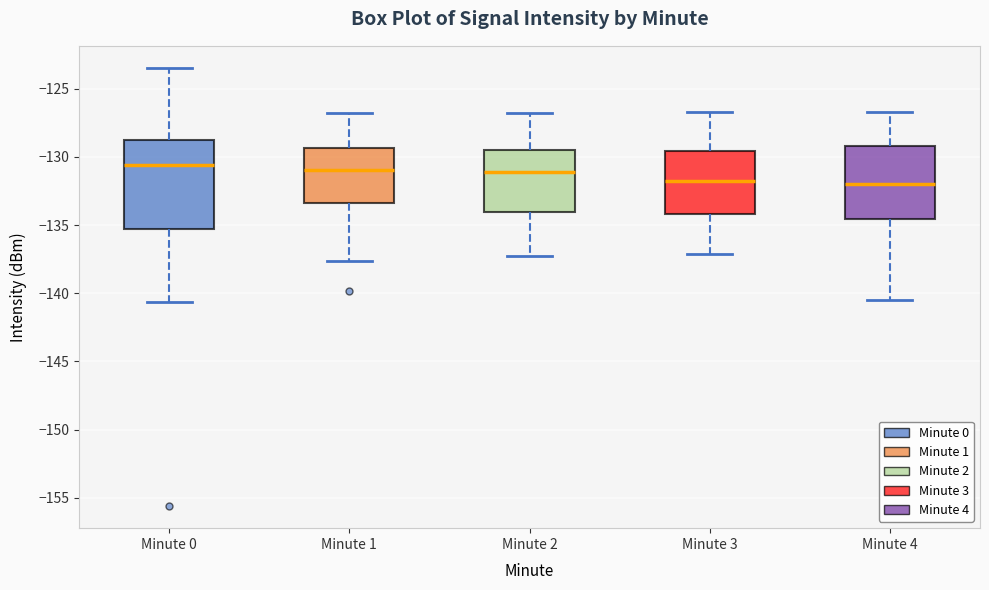

Which box is the tallest, from its lower edge to its upper edge?

Minute 0